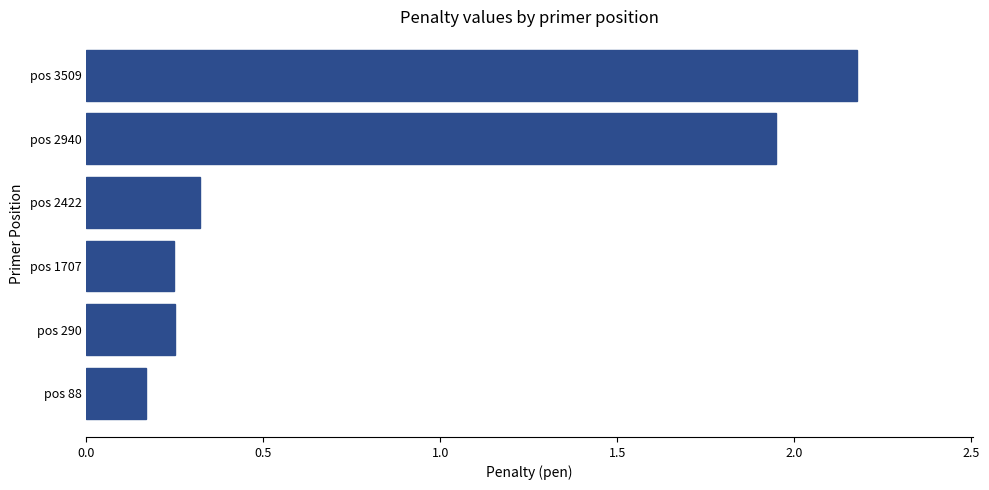

Are the bars horizontal?

Yes